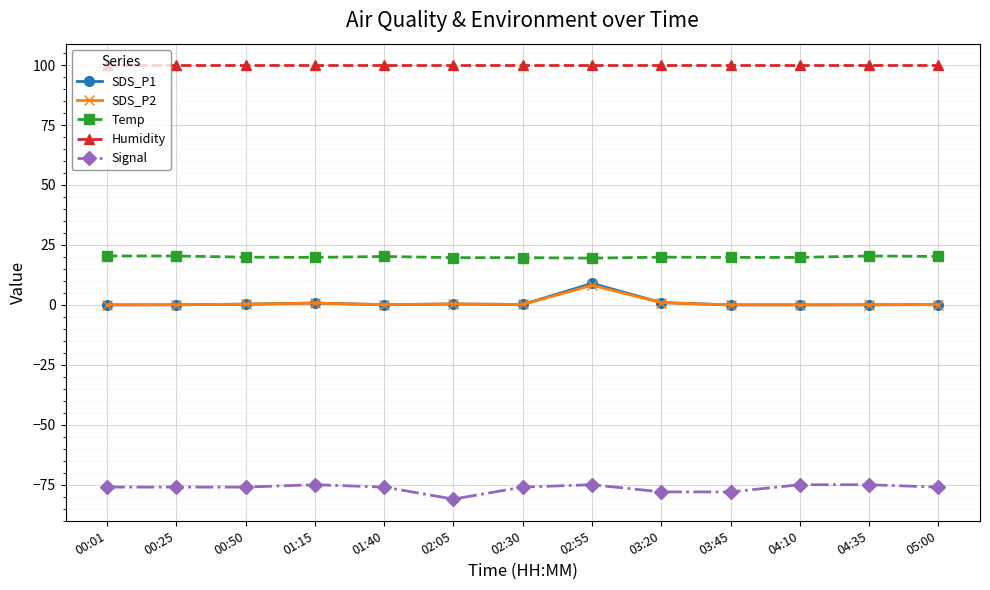

What is the label of the 5th point from the right?

03:20